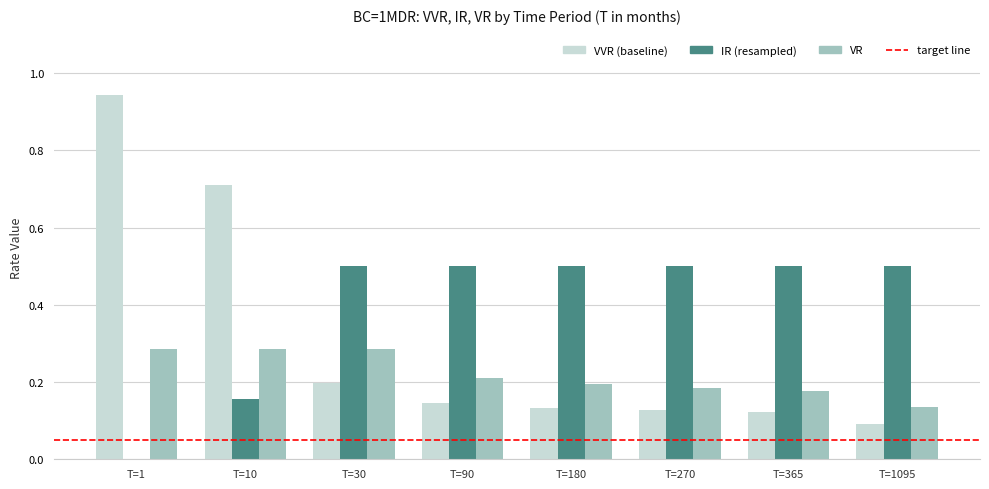

What is the total value across all series at T=1?

1.2